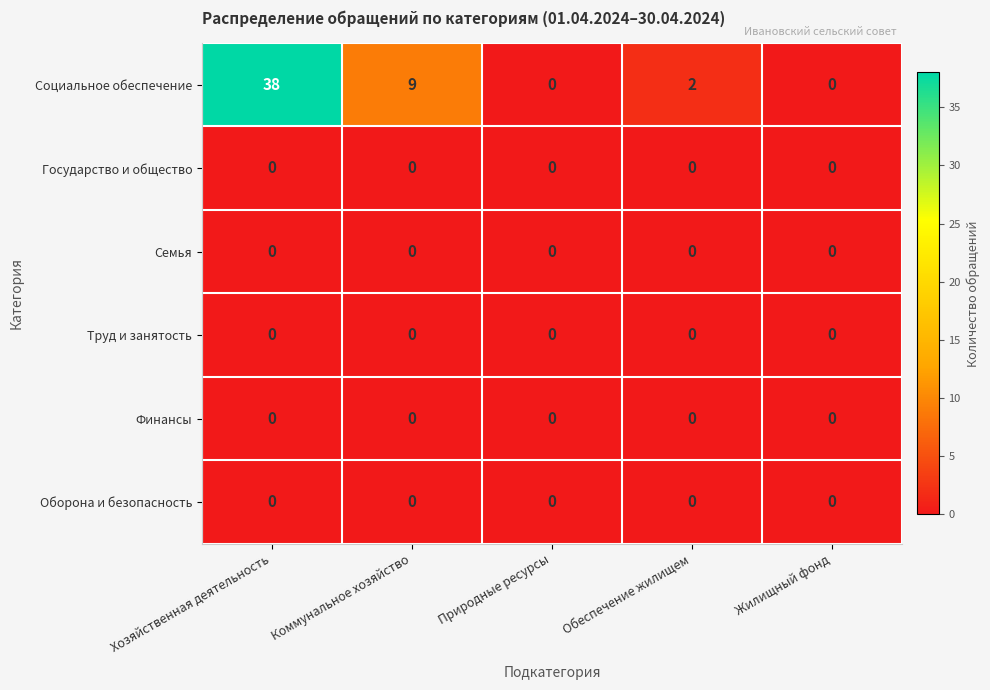

The Оборона и безопасность series shows 0 at Обеспечение жилищем. True or false?

True